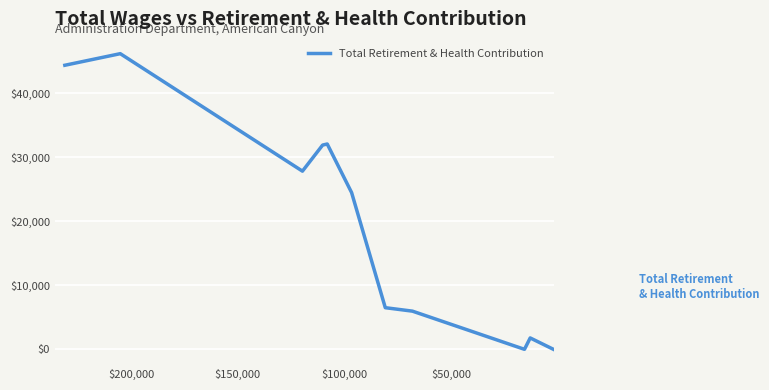

Is it true that the value at 7 is 8643?

False